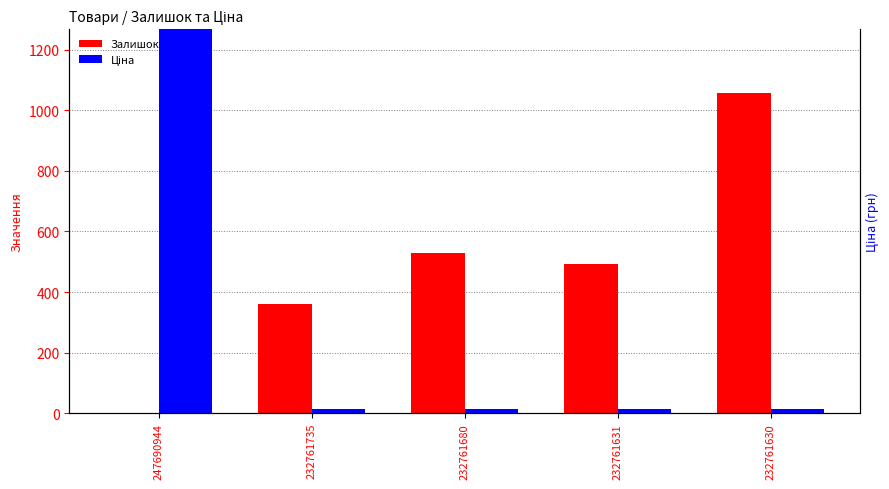

At 232761735, list the series in order from smallest to largest.

Ціна, Залишок